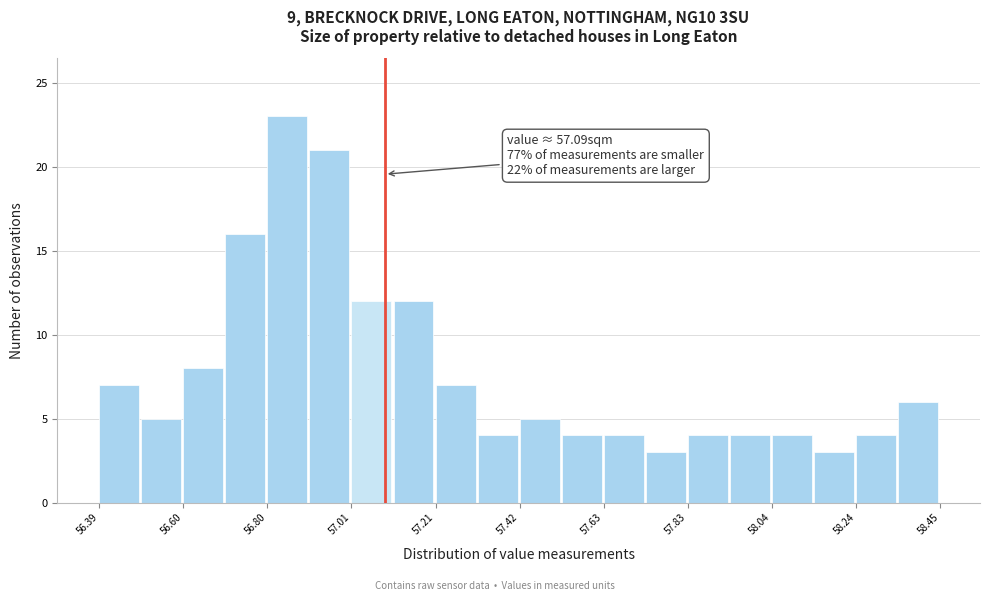

Read against the x-axis, roughly where is the centre of the tallest bar?

56.85